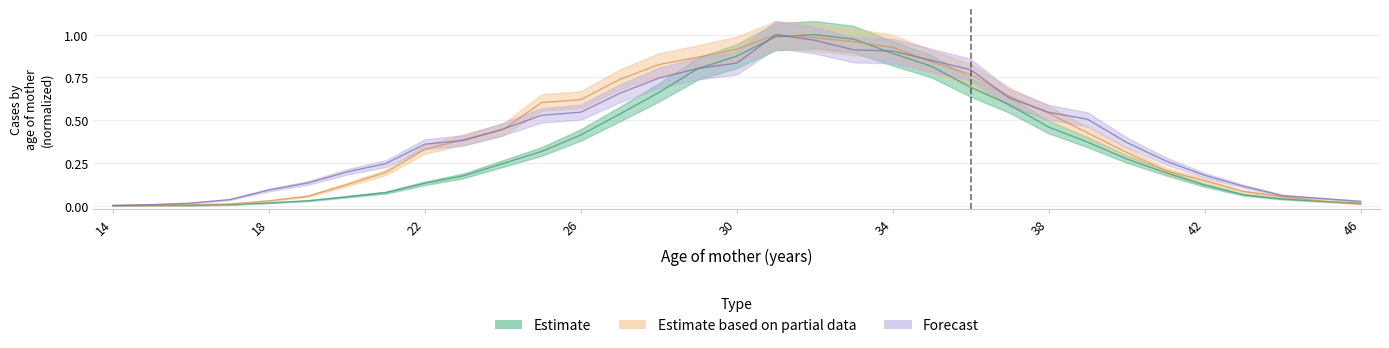

How many lines are shown in the chart?

3